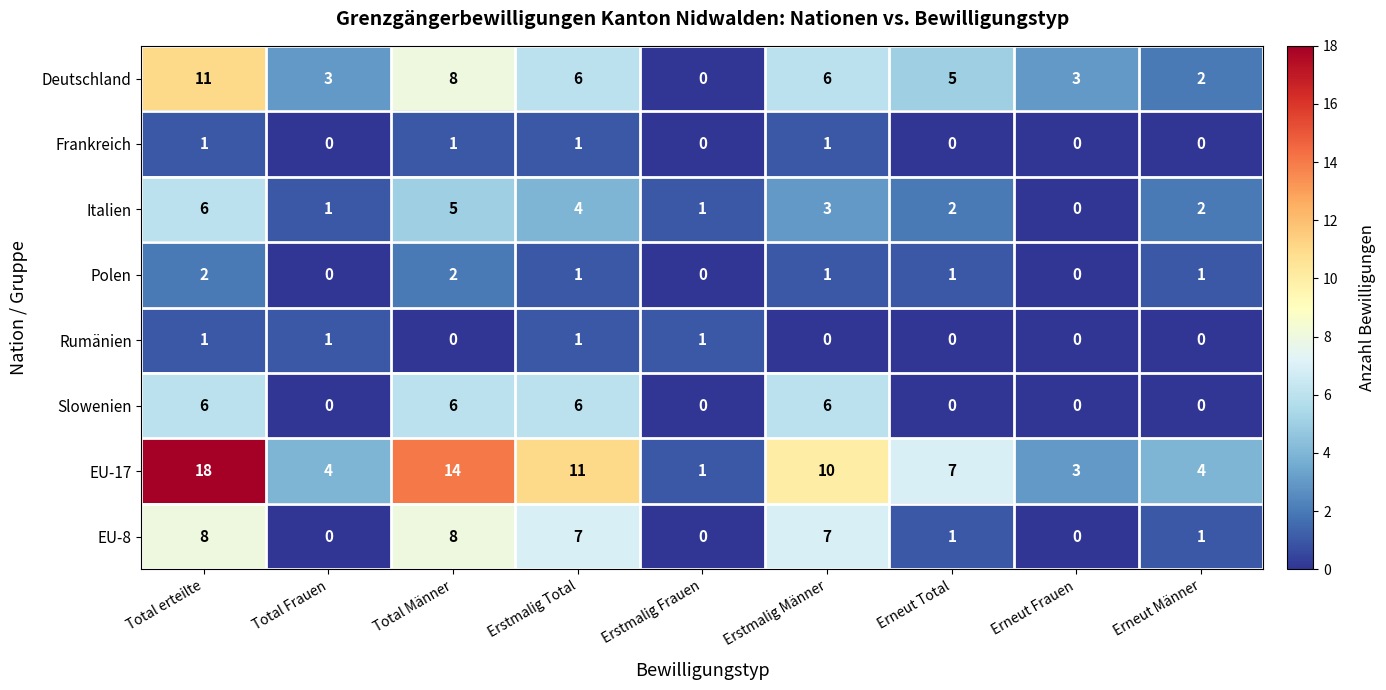

At which category is the sum across all series the highest?

Total erteilte